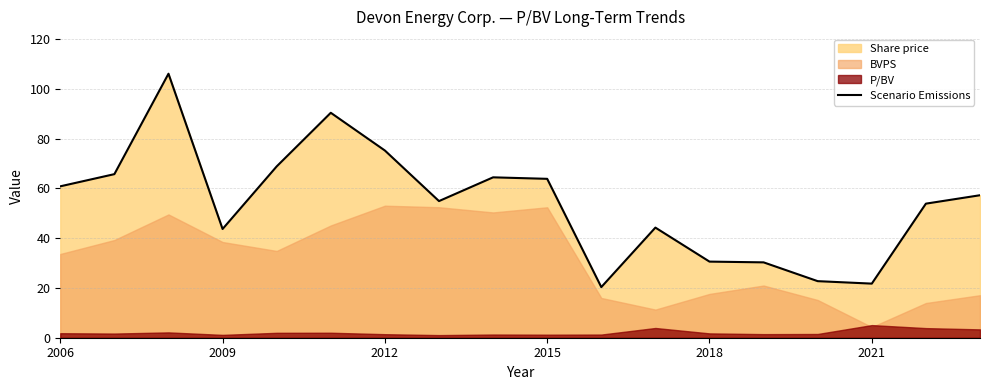

Between 2018 and 7, which is larger?

2018